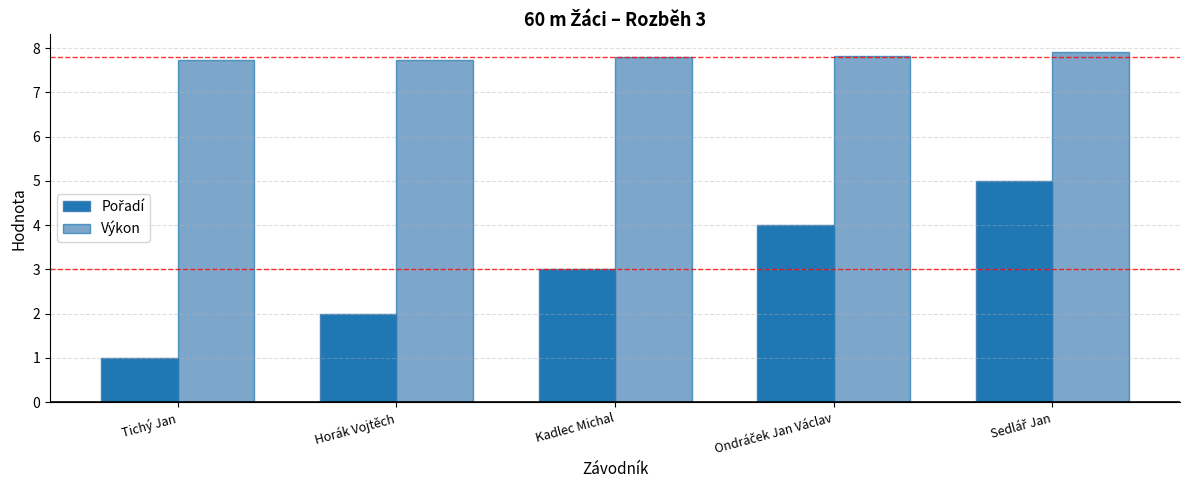

What is the lowest value of the Výkon series?

7.7